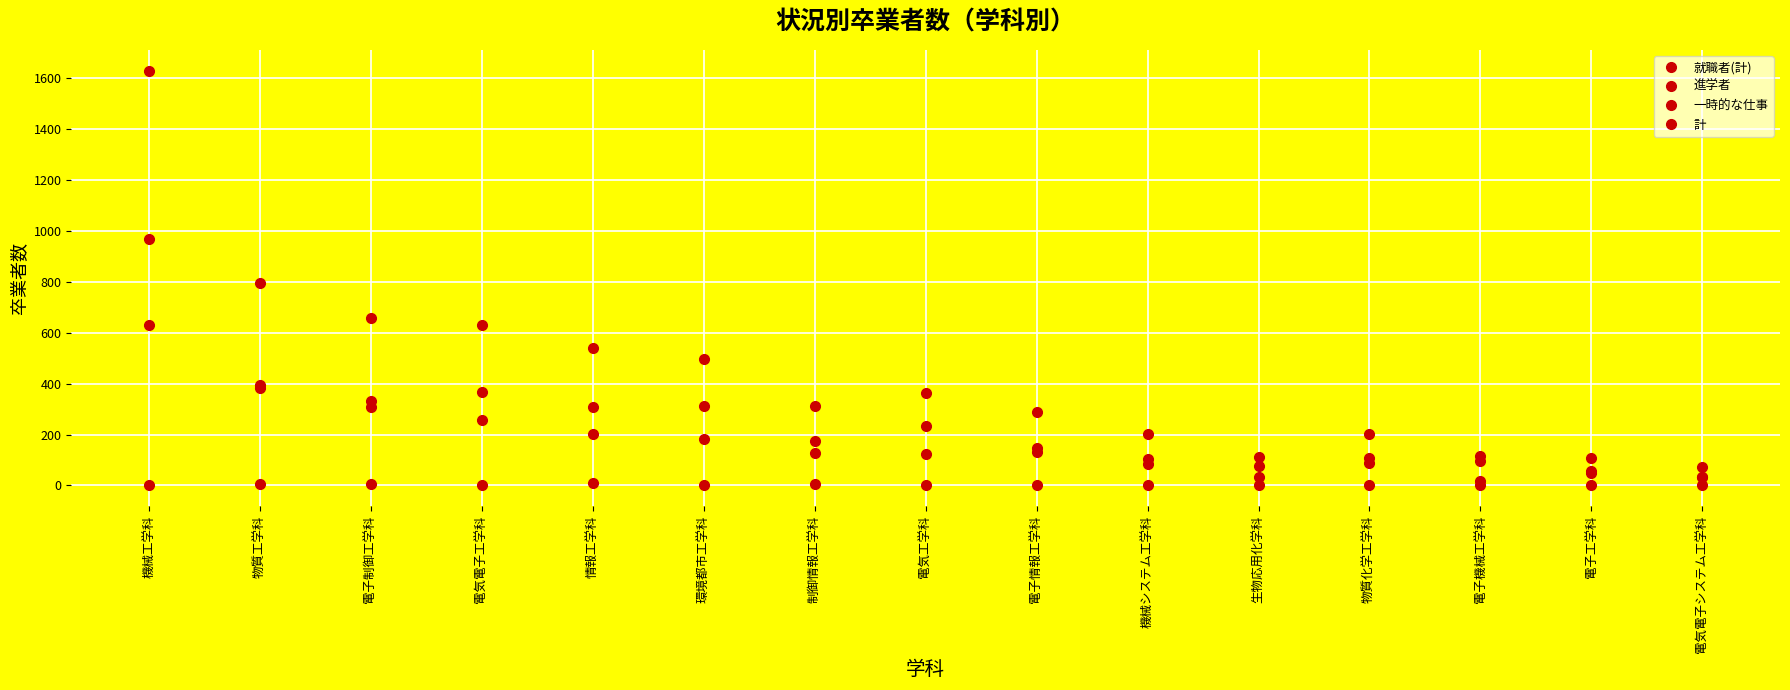

What is the value of the 計 point at the 9th from the left?

287